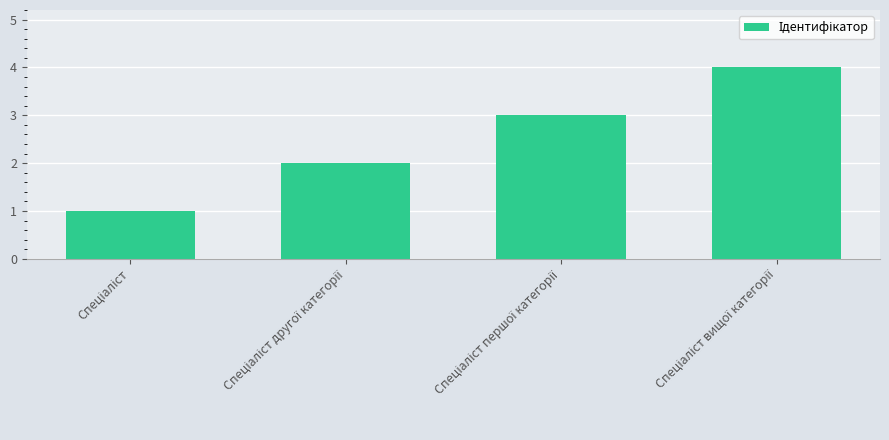

What is the sum of all values?

10